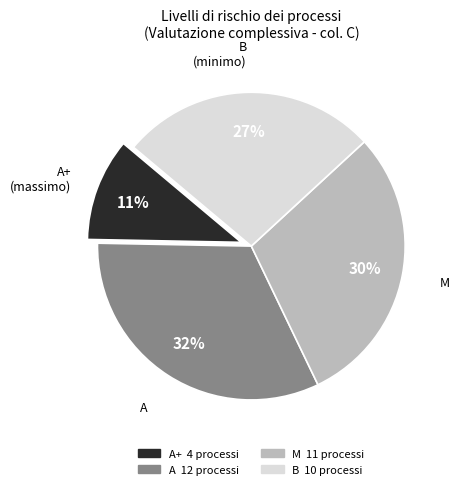

To the nearest percent, what percentage of the pie is A?

32%